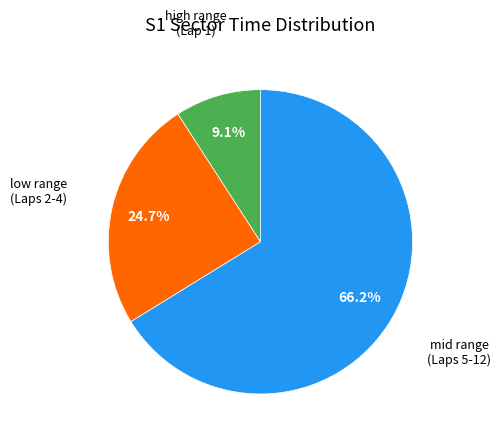

Does any single category account for the majority?

Yes